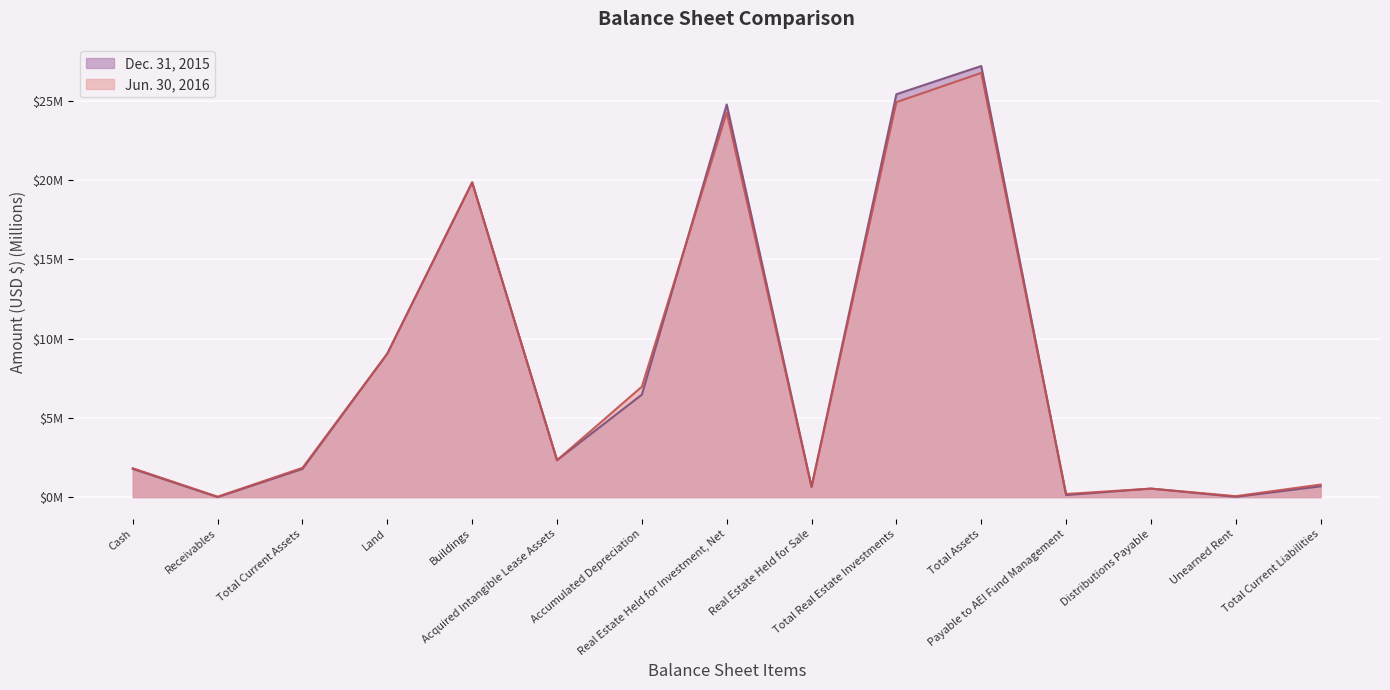

Is the value of Jun. 30, 2016 at Payable to AEI Fund Management greater than the value of Dec. 31, 2015 at Total Real Estate Investments?

No